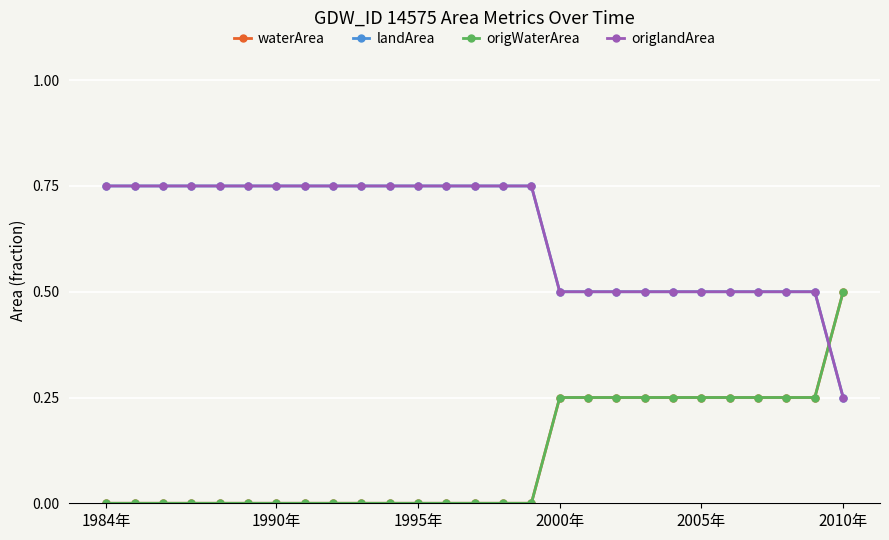

Is this an area chart (filled region under the line)?

No